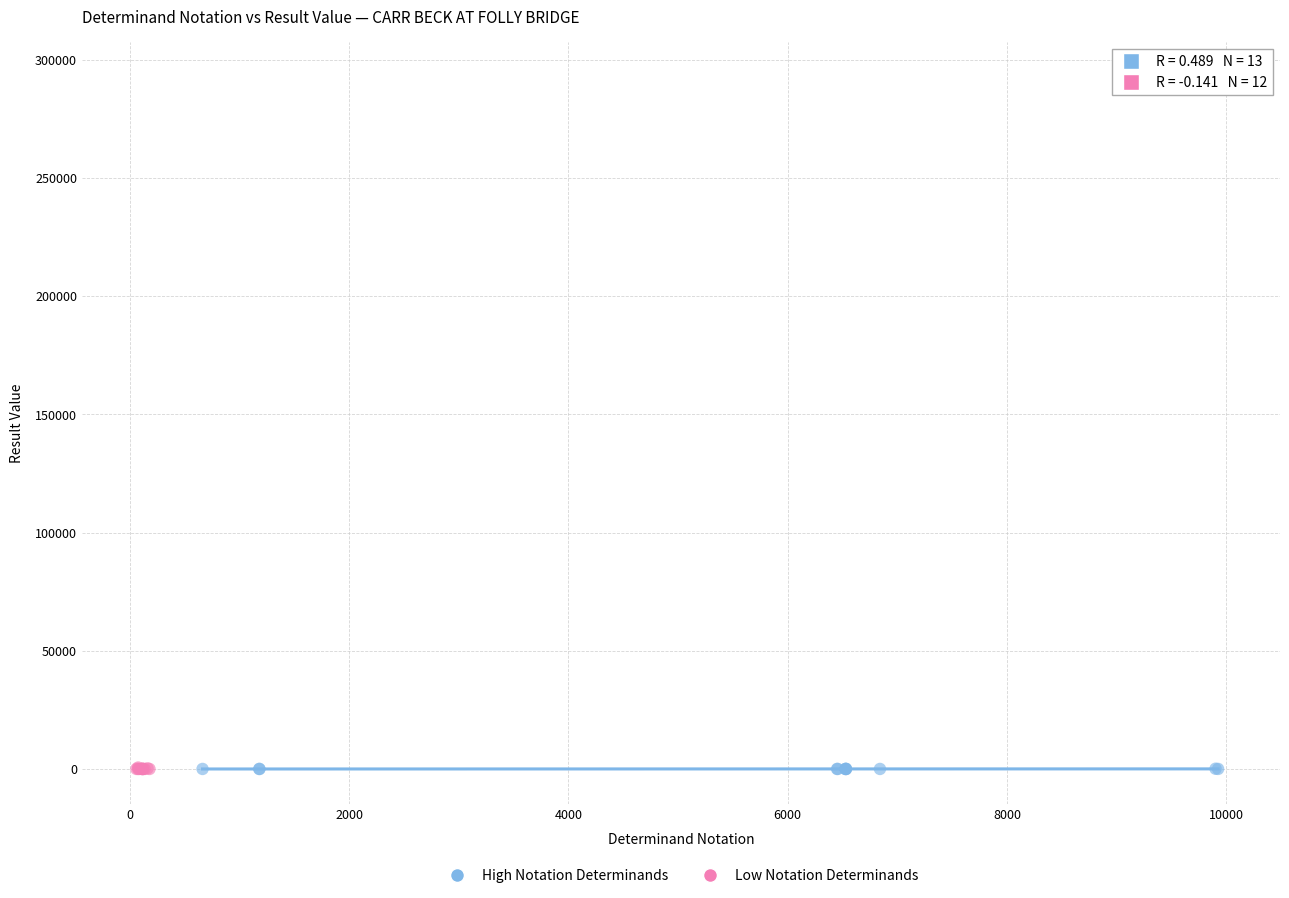

Which series has the widest spread of Y values?

High Notation Determinands